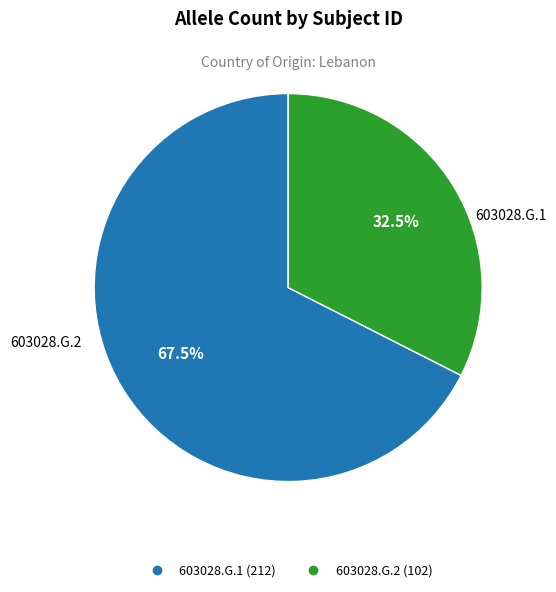

What is the ratio of the value at 603028.G.2 to the value at 603028.G.1?

0.5